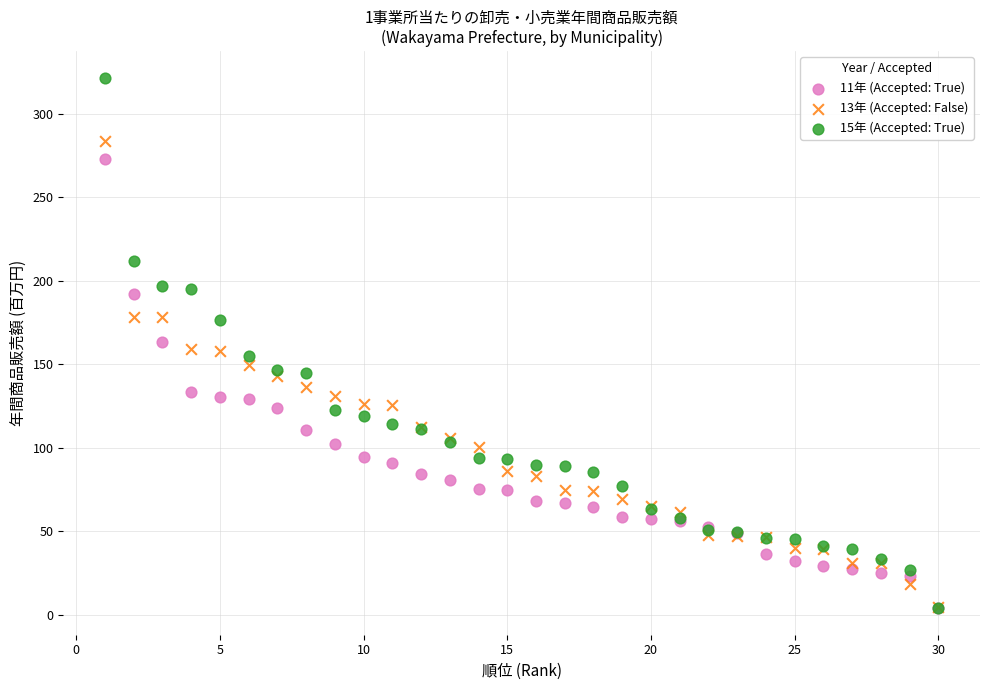

What are all the series names shown in the legend?

11年 (Accepted: True), 13年 (Accepted: False), 15年 (Accepted: True)